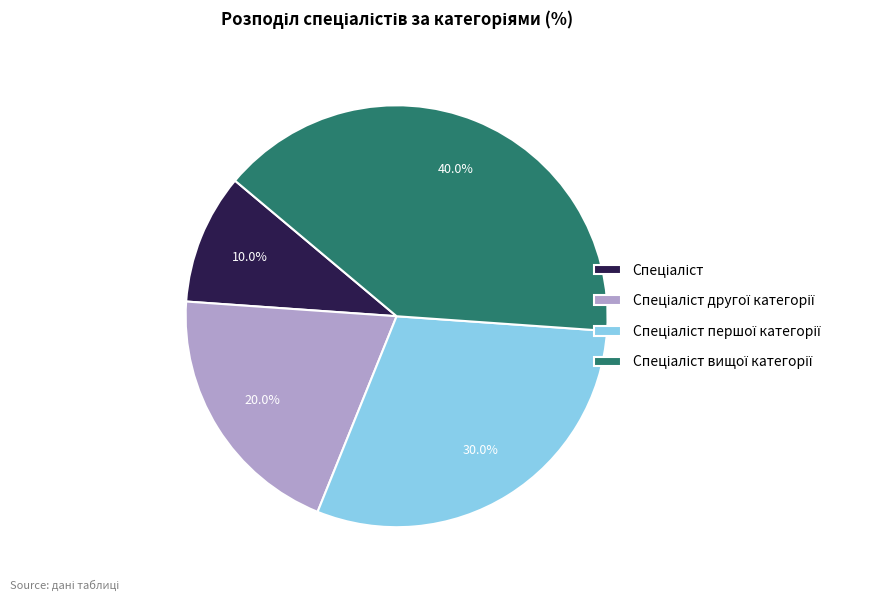

Is there any slice that represents more than half of the pie?

No